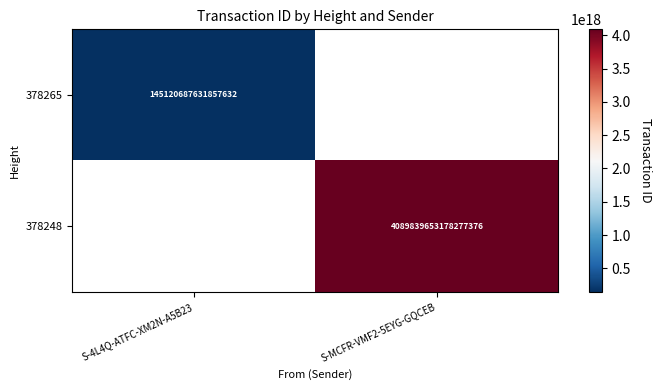

How many values in 378248 are above zero?

1